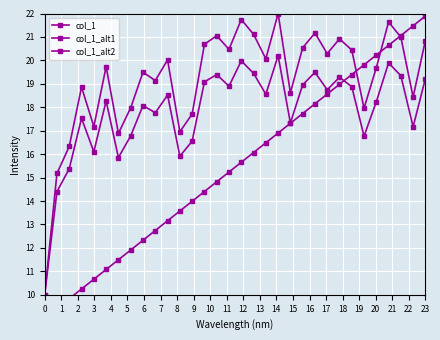

How many lines are shown in the chart?

3